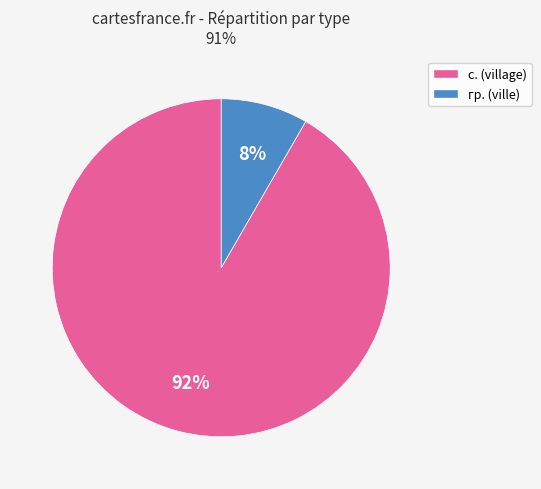

Combined, do с. and гр. account for over 50%?

Yes